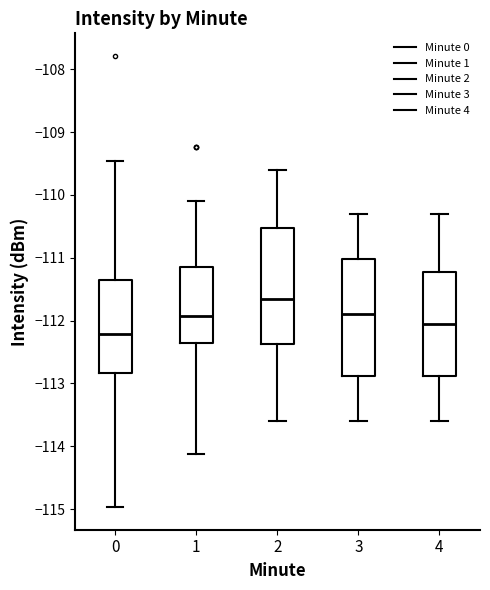

Reading left to right, transcribe this box plot: for each box, give where its median line is, the range the box spans, and where its two whiskers end, as read against the y-axis. The values are not printed on the chart, so give them approximately, as read against the axis.

0: median -112.2, box -112.8 to -111.4, whiskers -115.0 to -109.5
1: median -111.9, box -112.4 to -111.2, whiskers -114.1 to -110.1
2: median -111.6, box -112.4 to -110.5, whiskers -113.6 to -109.6
3: median -111.9, box -112.9 to -111.0, whiskers -113.6 to -110.3
4: median -112.0, box -112.9 to -111.2, whiskers -113.6 to -110.3